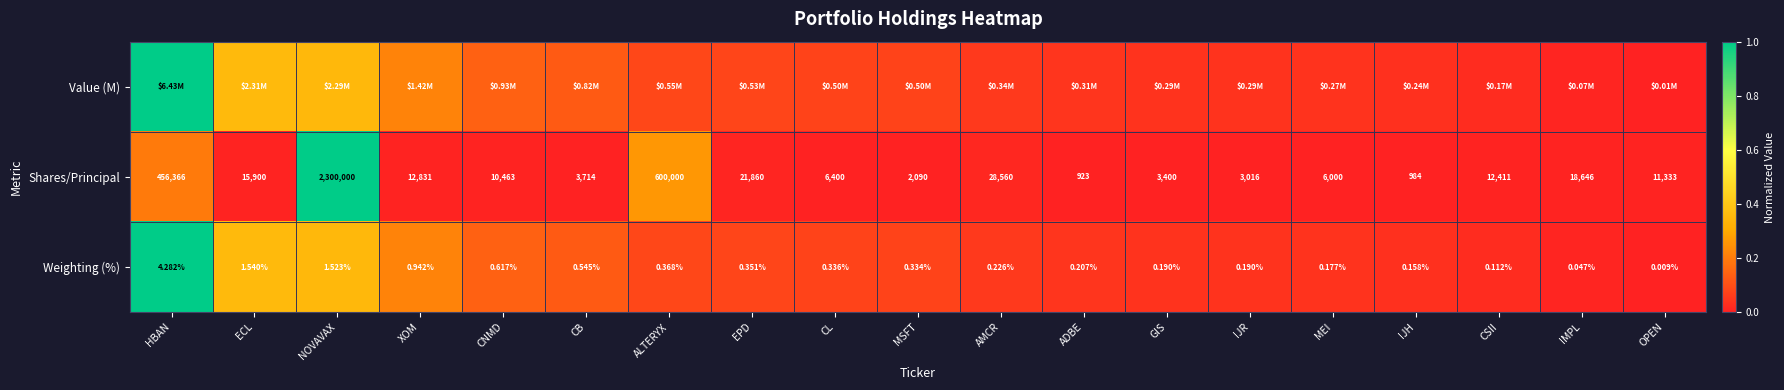

List the labels in order of Shares/Principal value, smallest first.

ADBE, IJH, MSFT, IJR, GIS, CB, MEI, CL, CNMD, OPEN, CSII, XOM, ECL, IMPL, EPD, AMCR, HBAN, ALTERYX, NOVAVAX